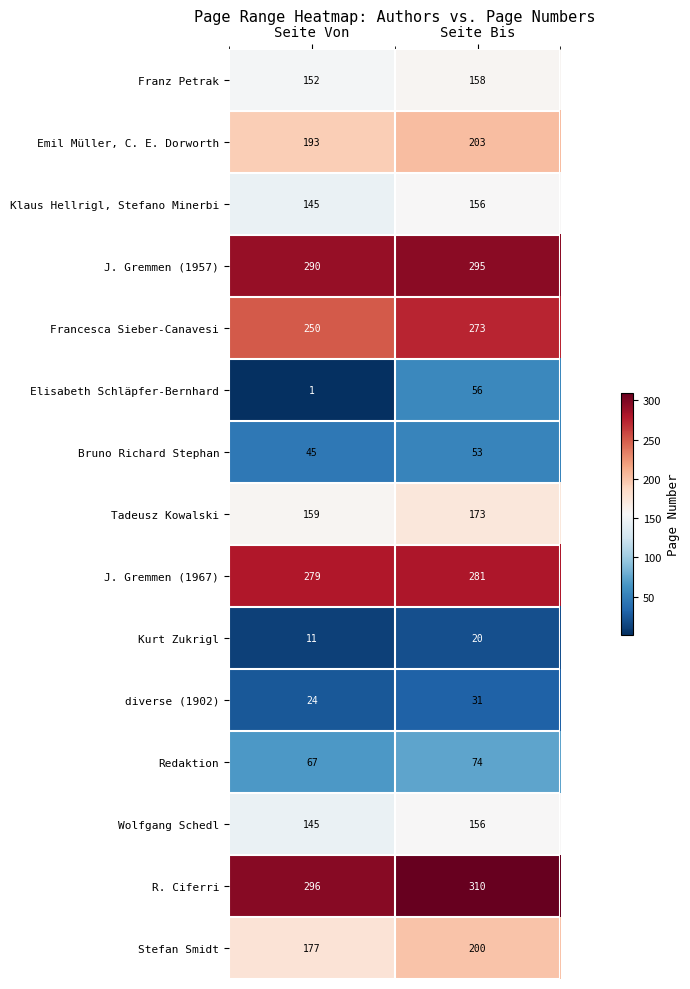

Reading left to right, list all the values displayed in this chart.

Franz Petrak: Seite Von=152	Seite Bis=158
Emil Müller, C. E. Dorworth: Seite Von=193	Seite Bis=203
Klaus Hellrigl, Stefano Minerbi: Seite Von=145	Seite Bis=156
J. Gremmen (1957): Seite Von=290	Seite Bis=295
Francesca Sieber-Canavesi: Seite Von=250	Seite Bis=273
Elisabeth Schläpfer-Bernhard: Seite Von=1	Seite Bis=56
Bruno Richard Stephan: Seite Von=45	Seite Bis=53
Tadeusz Kowalski: Seite Von=159	Seite Bis=173
J. Gremmen (1967): Seite Von=279	Seite Bis=281
Kurt Zukrigl: Seite Von=11	Seite Bis=20
diverse (1902): Seite Von=24	Seite Bis=31
Redaktion: Seite Von=67	Seite Bis=74
Wolfgang Schedl: Seite Von=145	Seite Bis=156
R. Ciferri: Seite Von=296	Seite Bis=310
Stefan Smidt: Seite Von=177	Seite Bis=200